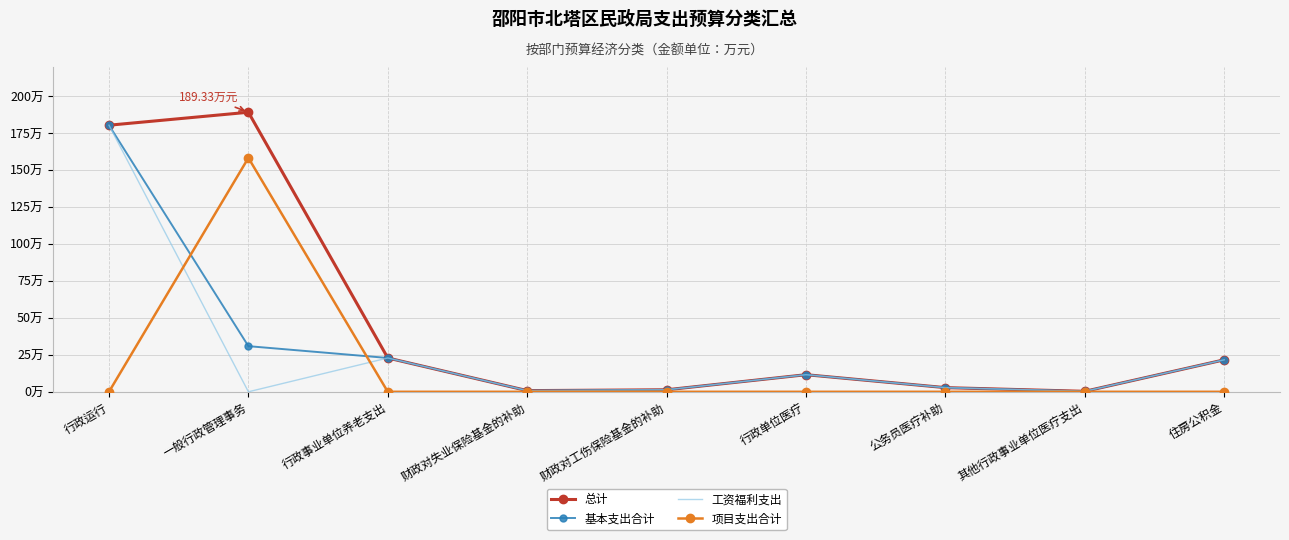

What are all the series names shown in the legend?

总计, 基本支出合计, 工资福利支出, 项目支出合计